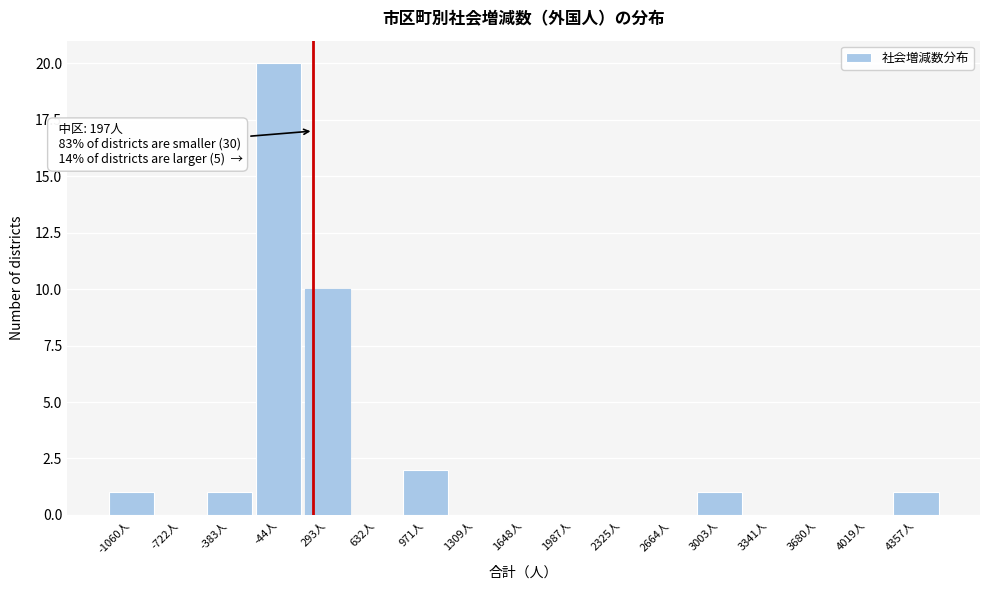

Over which range of the x-axis is the bar tallest?

-200 to 100